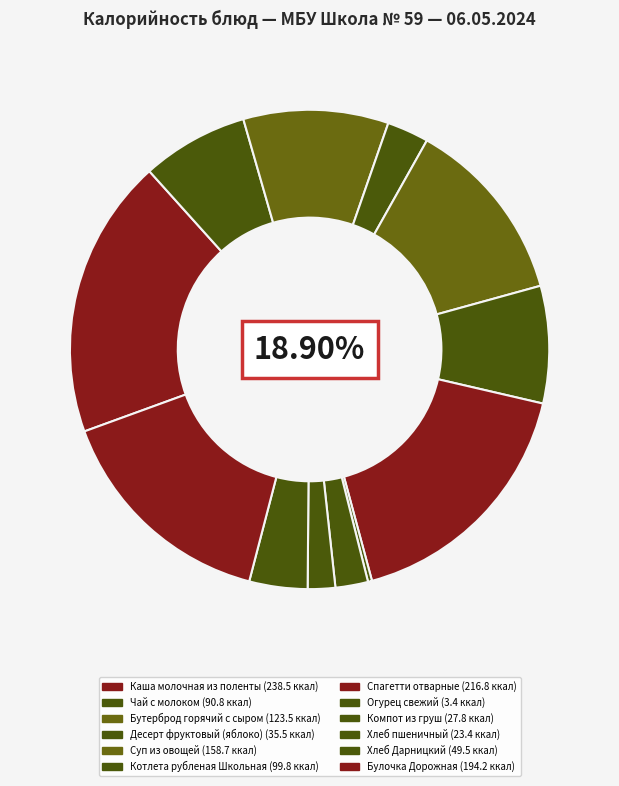

Does Десерт фруктовый (яблоко) account for over 50% of the chart?

No